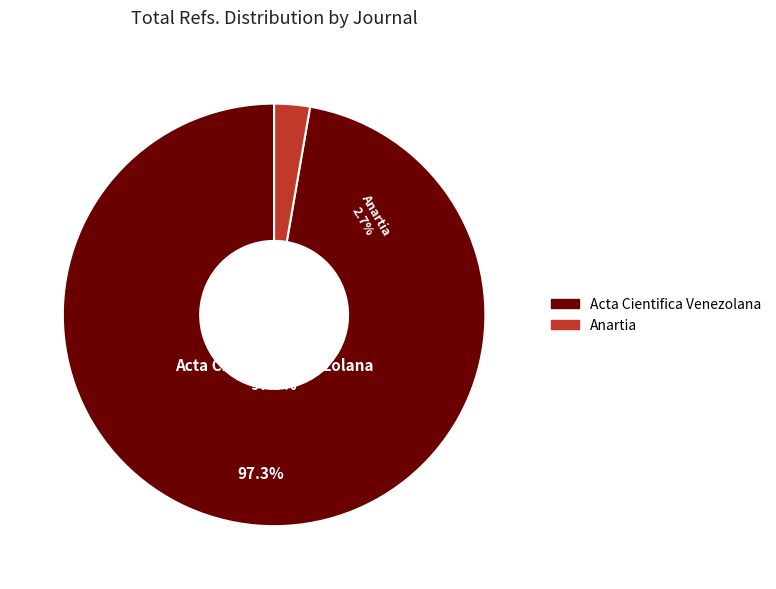

The Acta Cientifica Venezolana slice represents 97% of the pie. True or false?

True